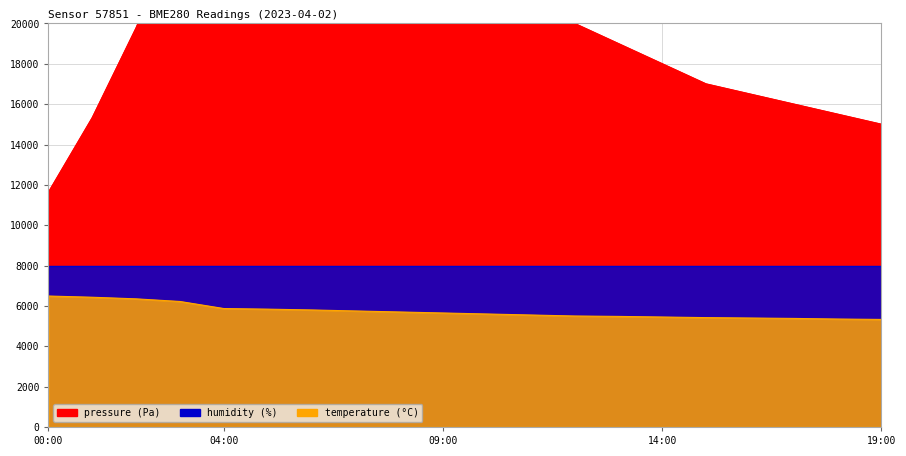

Which category has the highest value in the pressure series?

06:00